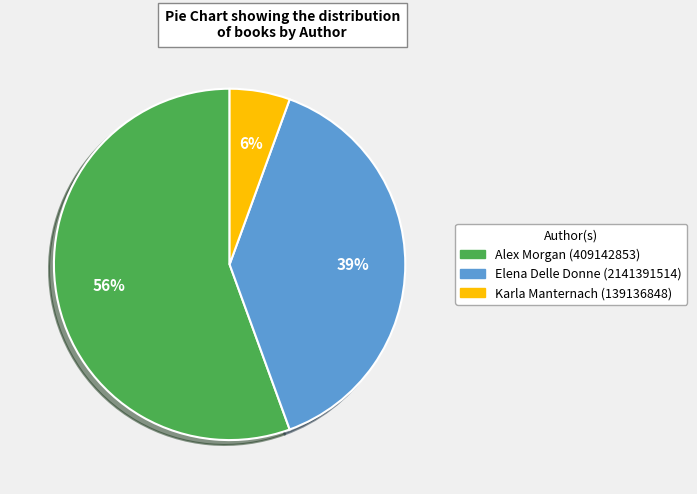

Between Karla Manternach (139136848) and Elena Delle Donne (2141391514), which is larger?

Elena Delle Donne (2141391514)